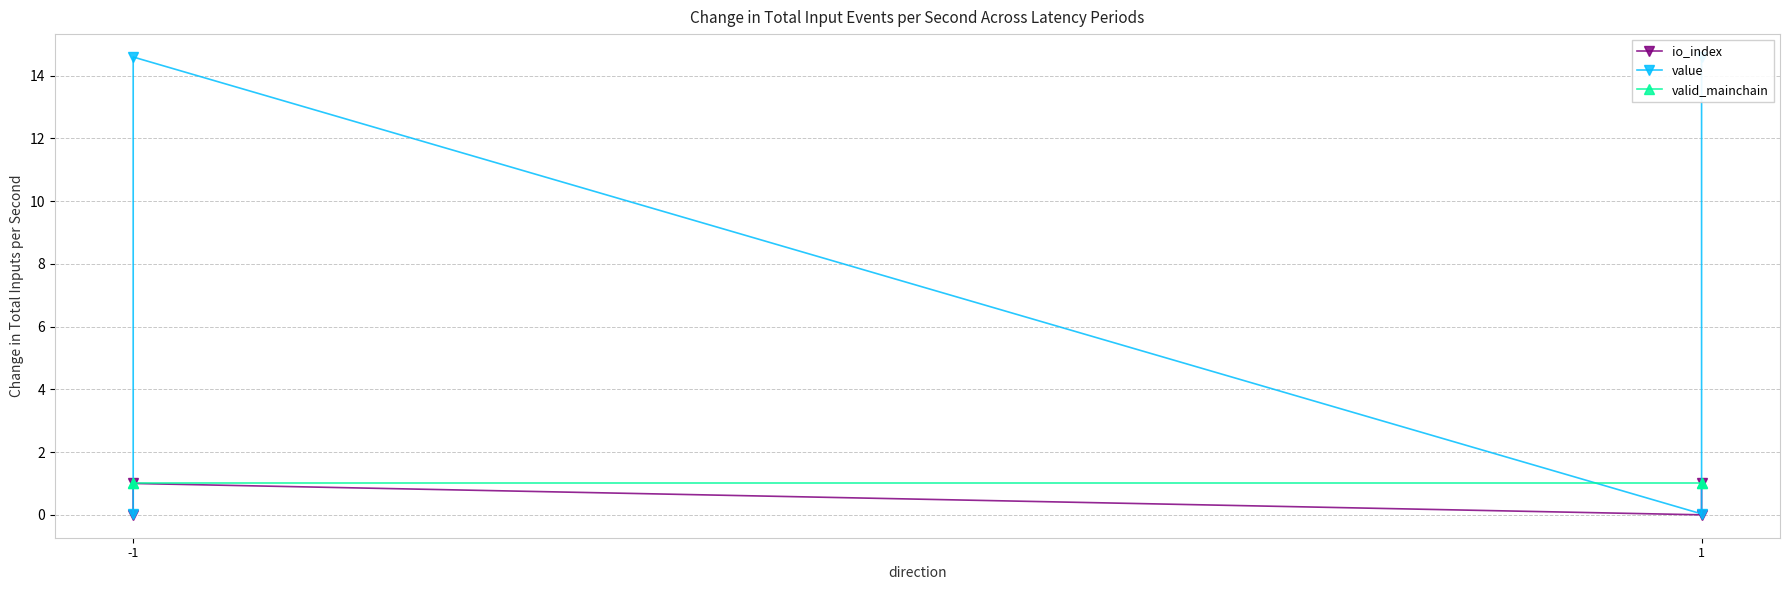

What is the greatest value displayed?

14.6